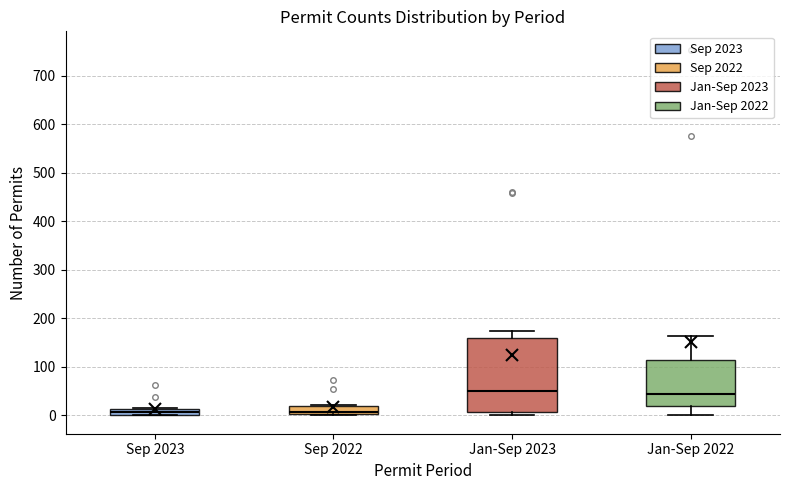

Where does the median line of the box for Sep 2022 sit on the y-axis? The values are not printed on the chart, so give them approximately, as read against the axis.

10